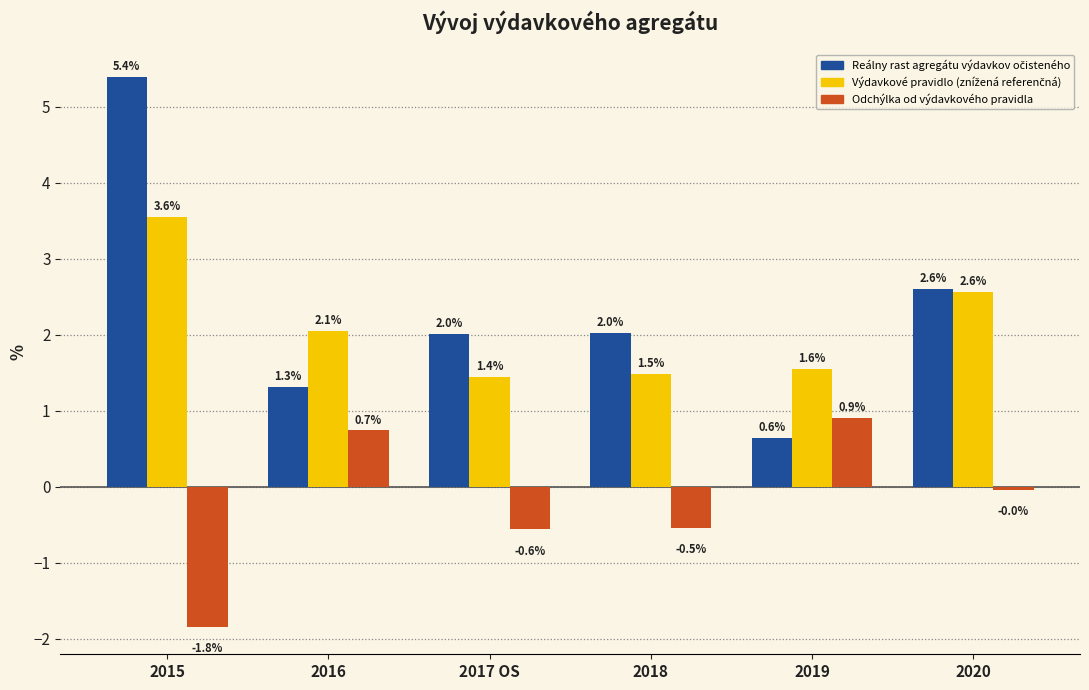

Between 2016 and 2017 OS, which series saw the biggest shift?

Odchýlka od výdavkového pravidla